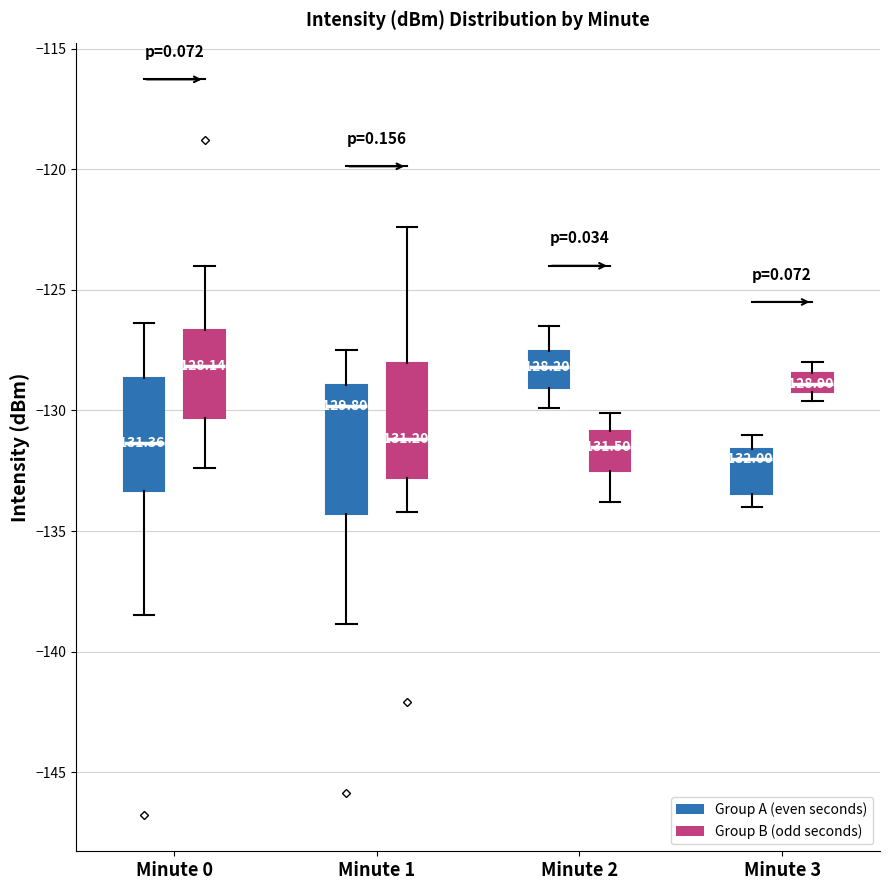

Which box is the tallest, from its lower edge to its upper edge?

Minute 1 (Group A (even seconds))